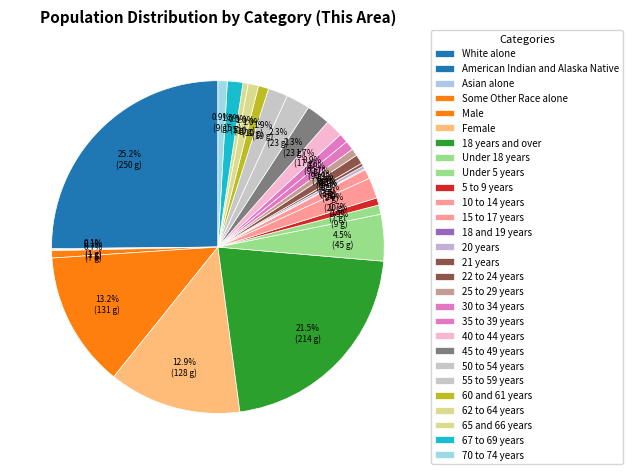

To the nearest percent, what percentage of the pie is 30 to 34 years?

1%